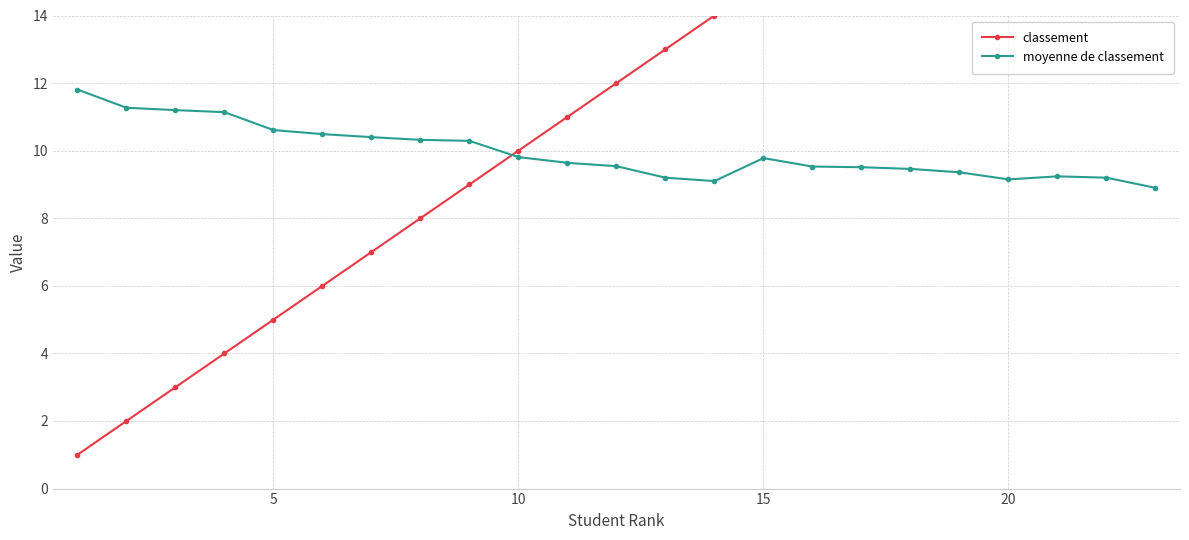

How many lines are shown in the chart?

2